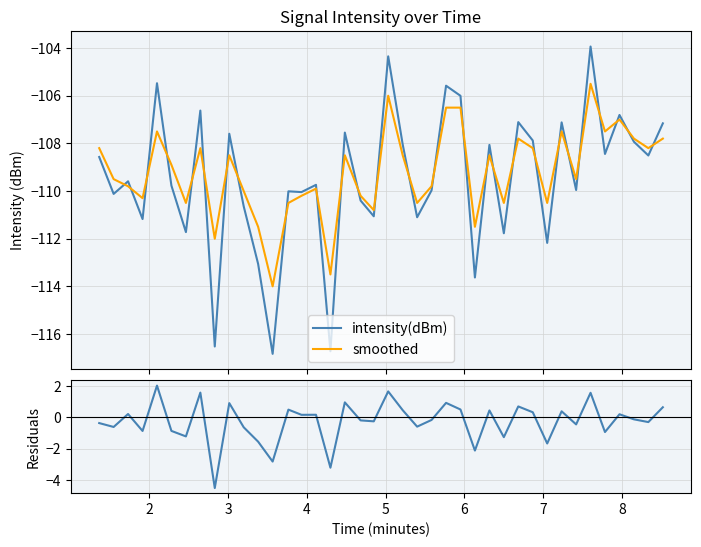

How many interior local valleys does the intensity(dBm) series have?

15